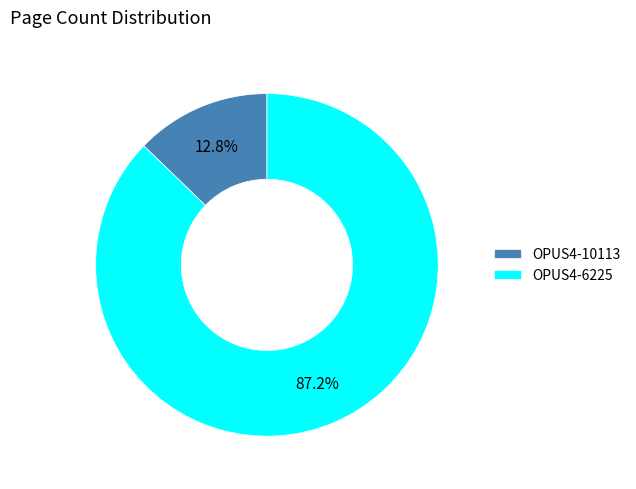

To the nearest percent, what is the combined percentage of OPUS4-6225 and OPUS4-10113?

100%